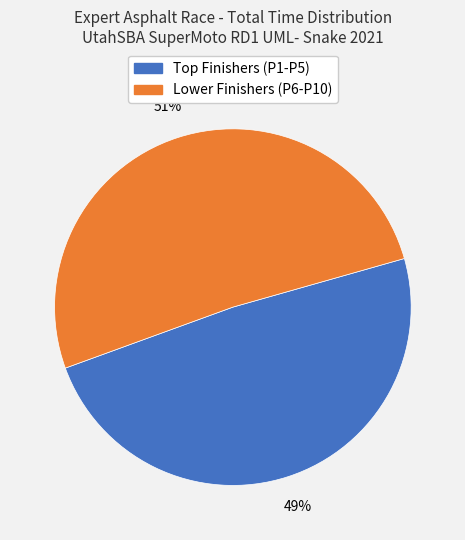

Is there any slice that represents more than half of the pie?

Yes